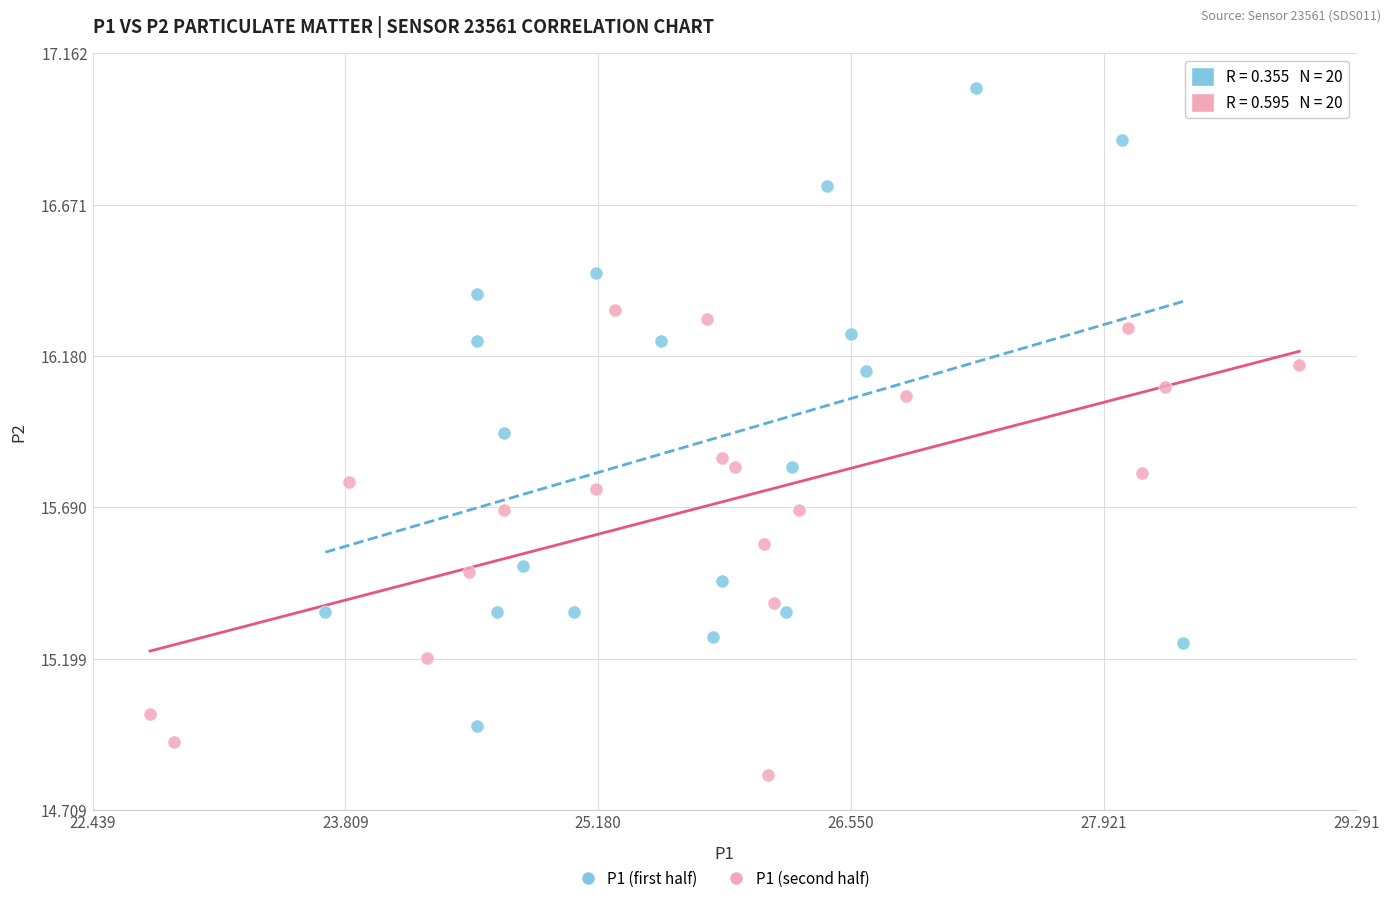

What are all the series names shown in the legend?

P1 (first half), P1 (second half)